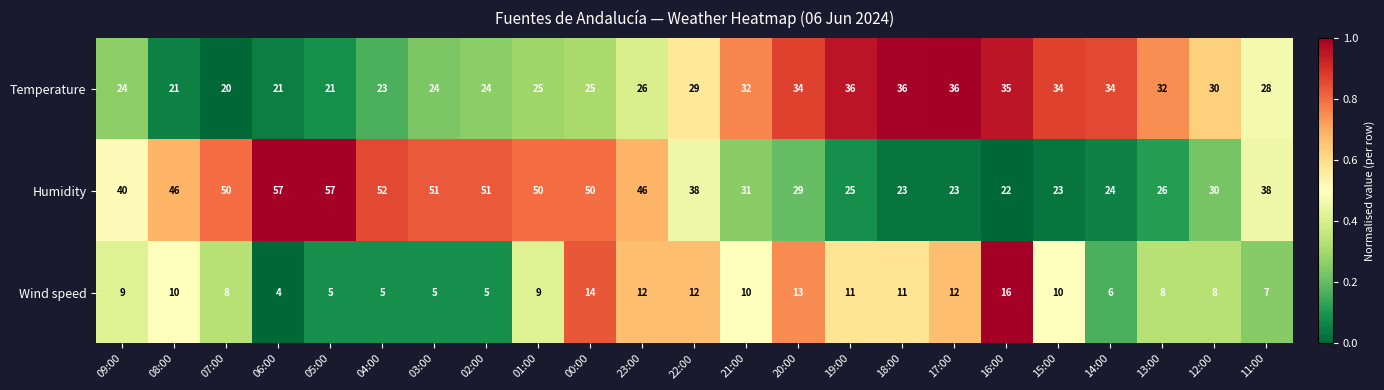

Which series has the largest total across all categories?

Humidity